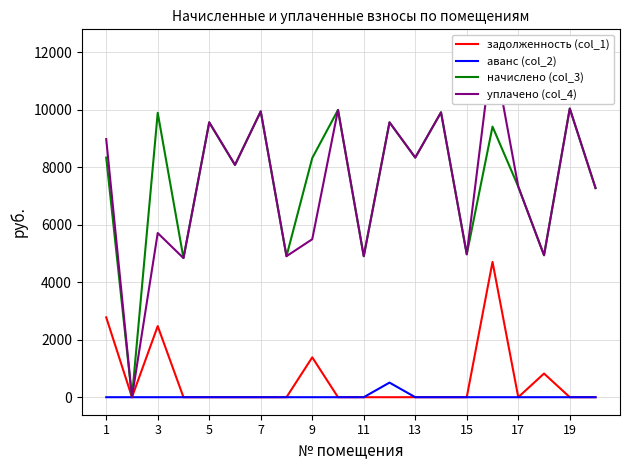

How many series are shown in this chart?

4